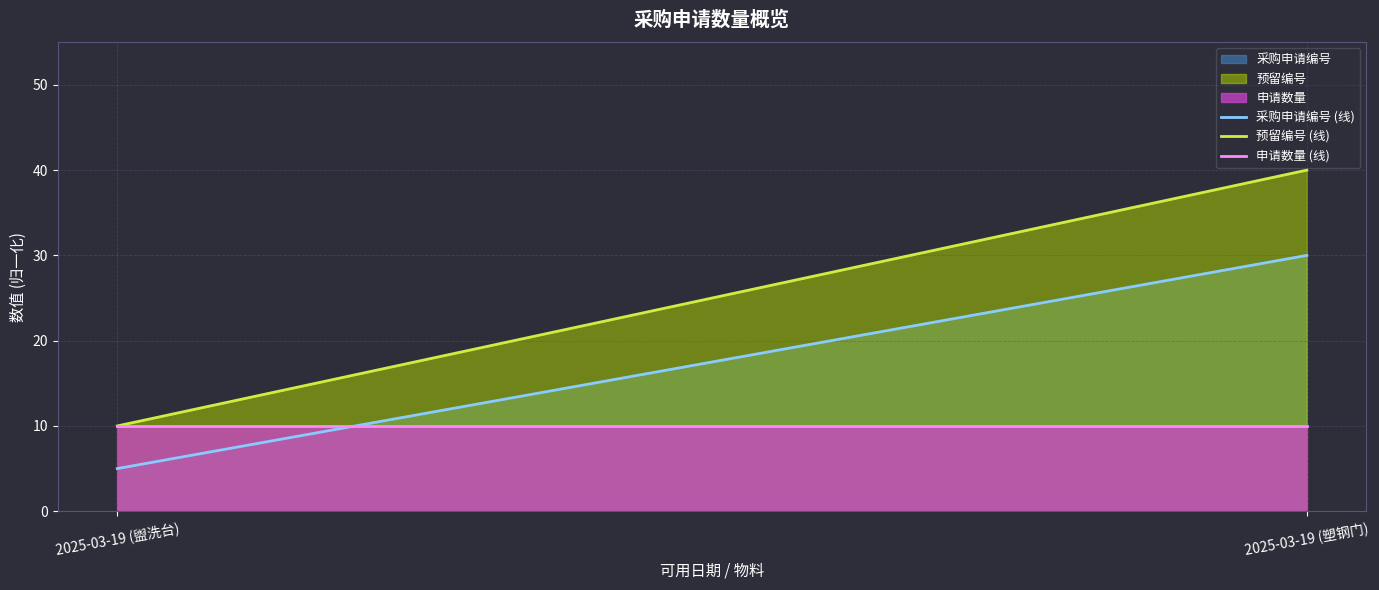

Reading left to right, extract all data points from this chart.

采购申请编号 (线): 5.0	17.5	30.0
预留编号 (线): 10.0	25.0	40.0
申请数量 (线): 10.0	10.0	10.0